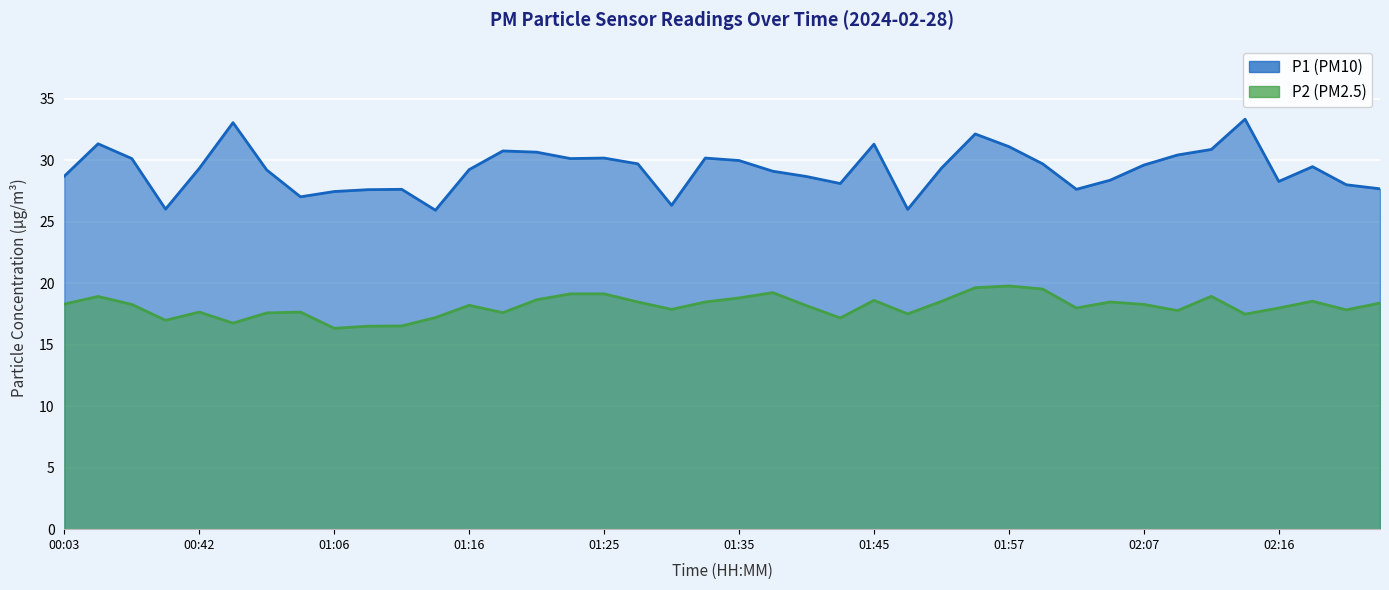

Count the number of categories in the chart.

40